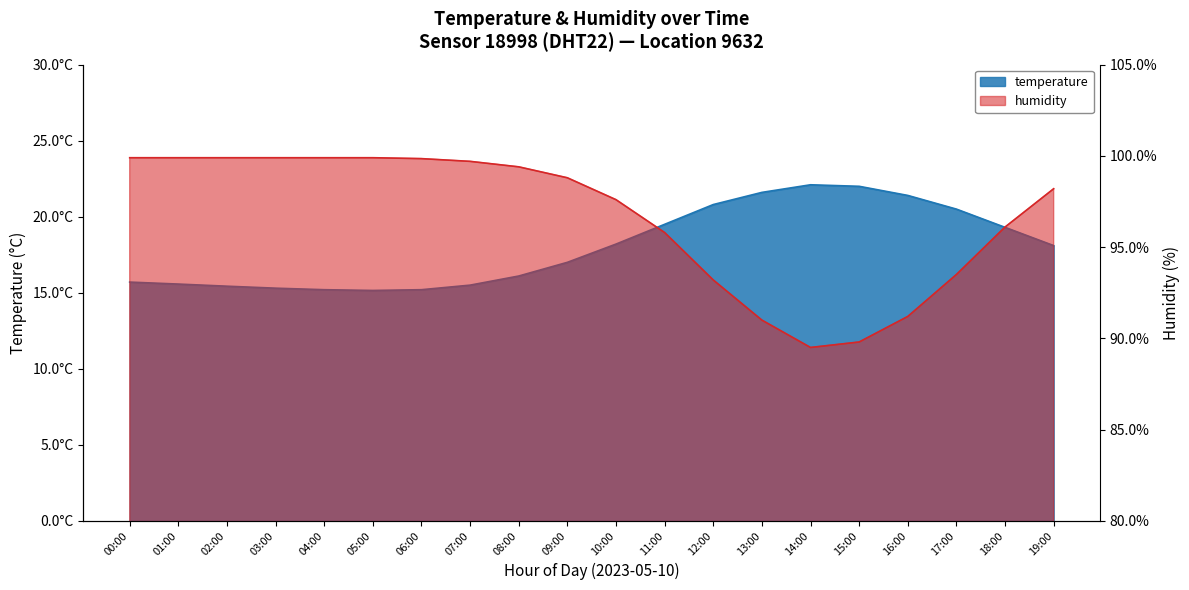

Is the value of temperature at 14:00 greater than the value of humidity at 19:00?

No